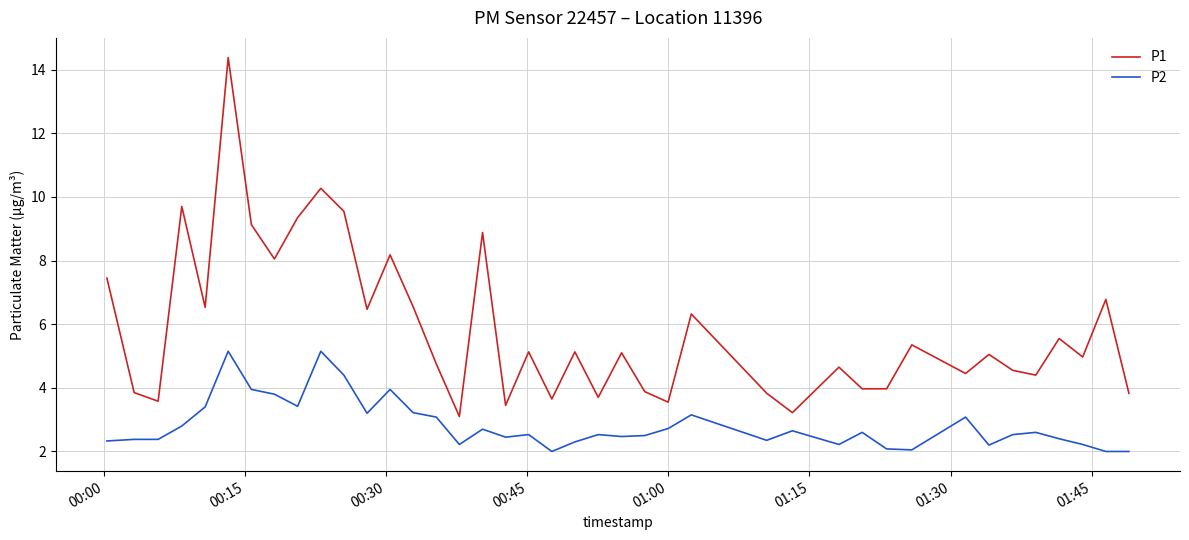

Rank the series by their average value, from highest to lowest.

P1, P2